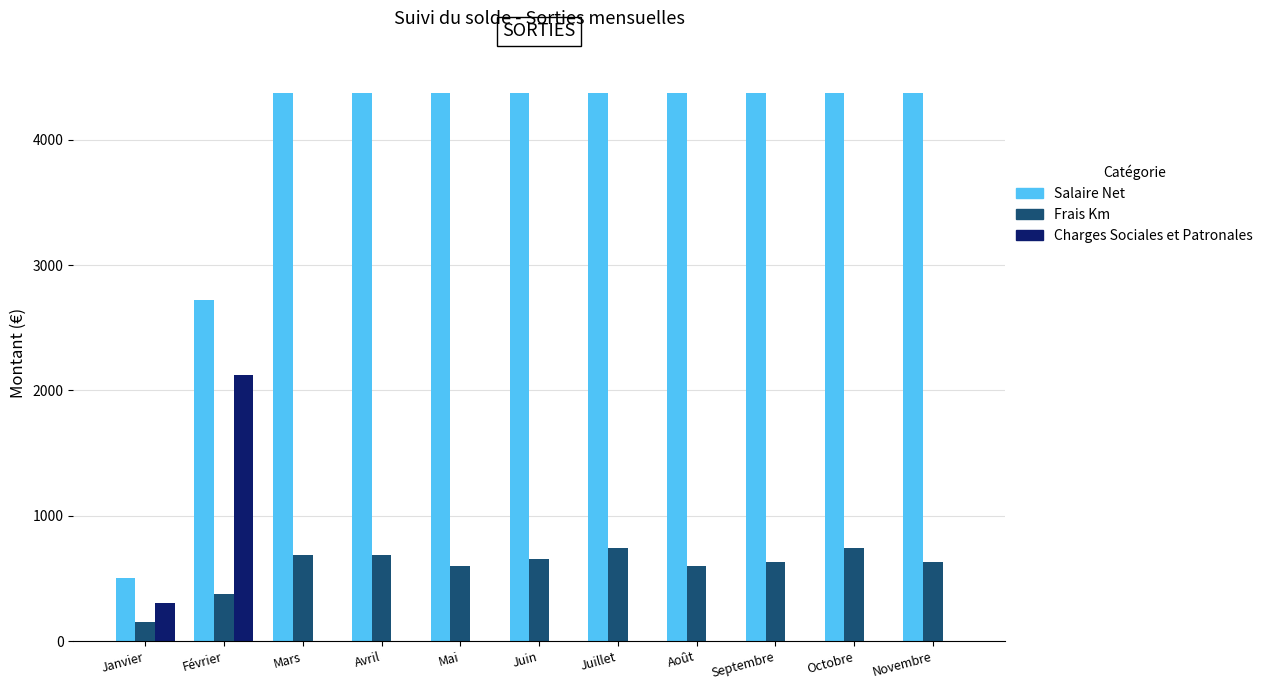

Which series has the largest total across all categories?

Salaire Net